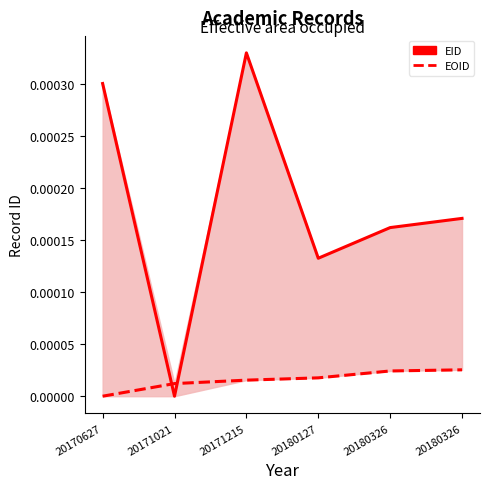

Reading left to right, what are all the values shown in this chart?

EID (normalized): 20170627=0.0	20171021=0.0	20171215=0.0	20180127=0.0	20180326=0.0	20180326=0.0
EOID (normalized): 20170627=0.0	20171021=0.0	20171215=0.0	20180127=0.0	20180326=0.0	20180326=0.0